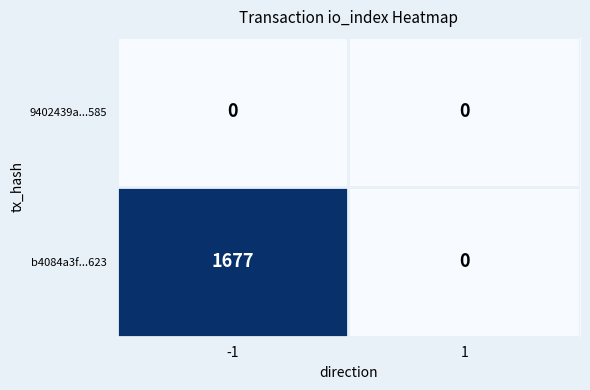

The b4084a3f...623 series shows 814 at -1. True or false?

False